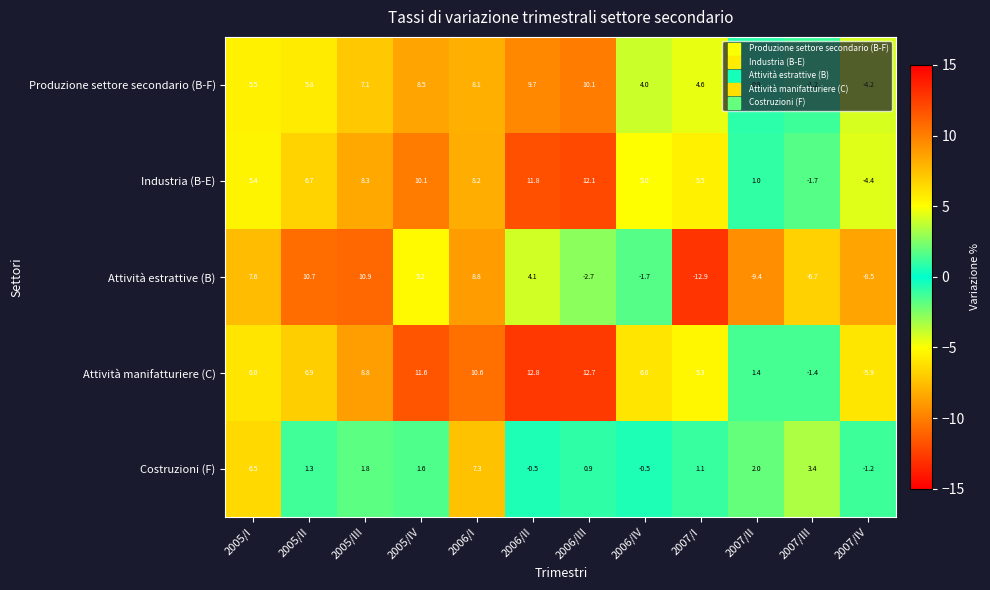

What is the sum of the Attività estrattive (B) values at 2007/IV and 2005/IV?

-3.3